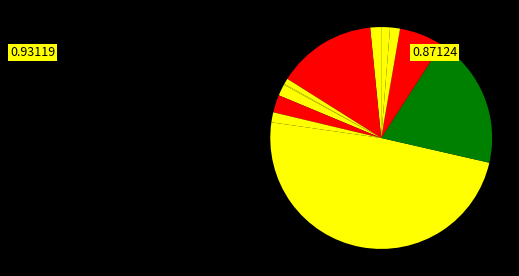

Rank the categories by value from lowest to highest.

A7c, A6a, A10, A8h, A8a, A2a, A7d, A7e, A8f, A5, A8c, A8b